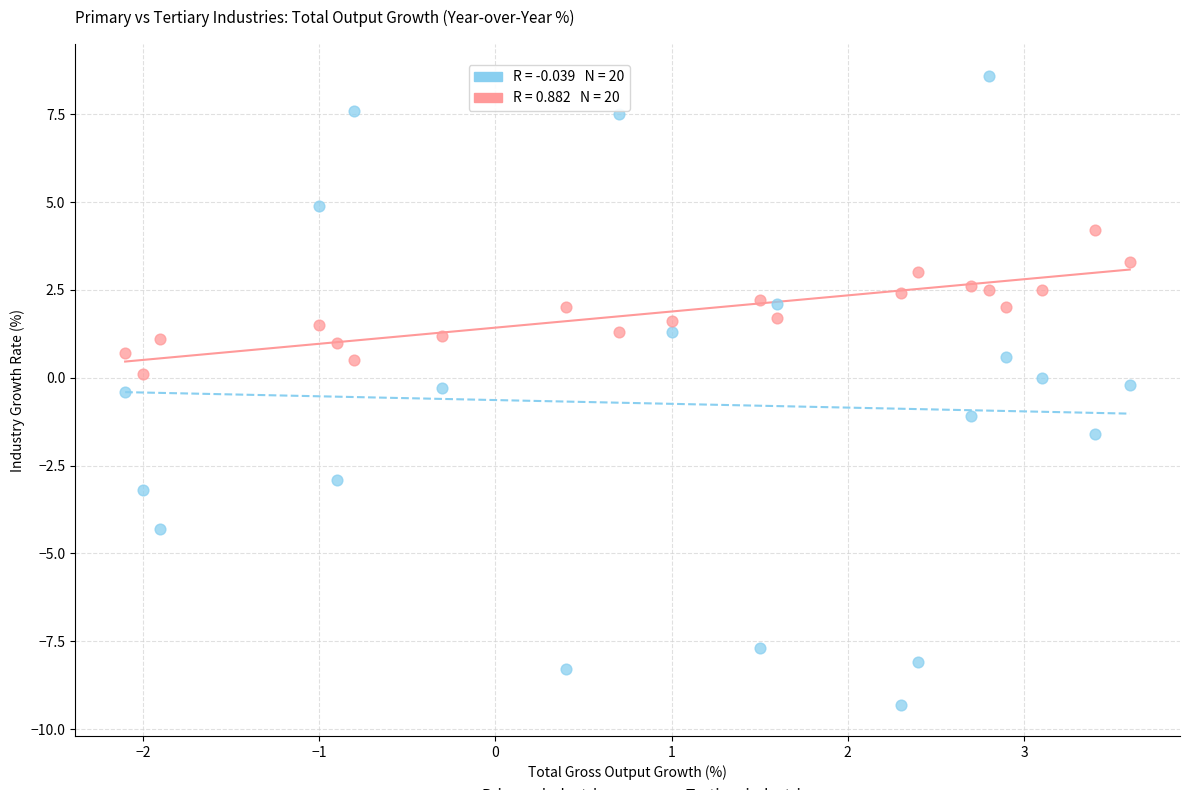

Across all data points, what is the range of X values (max minus min)?

5.7